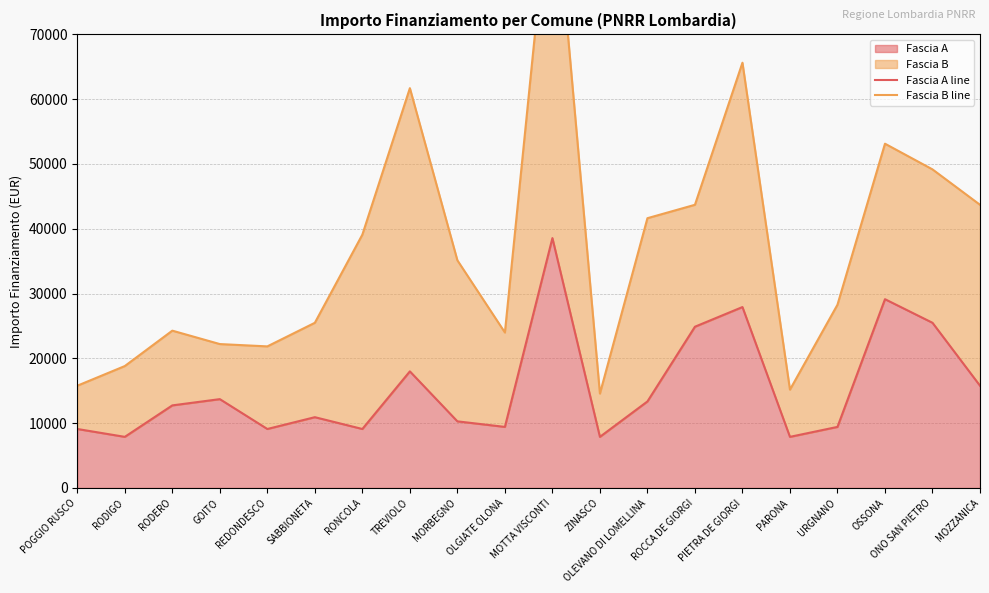

What is the average value of the Fascia B line series?

37010